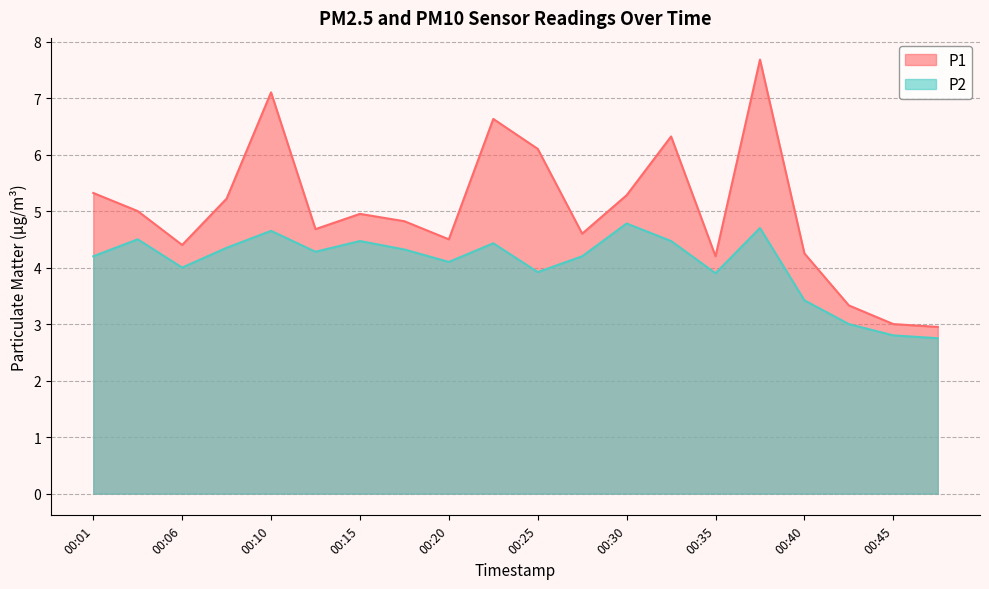

How many data points in P2 are less than 4?

6